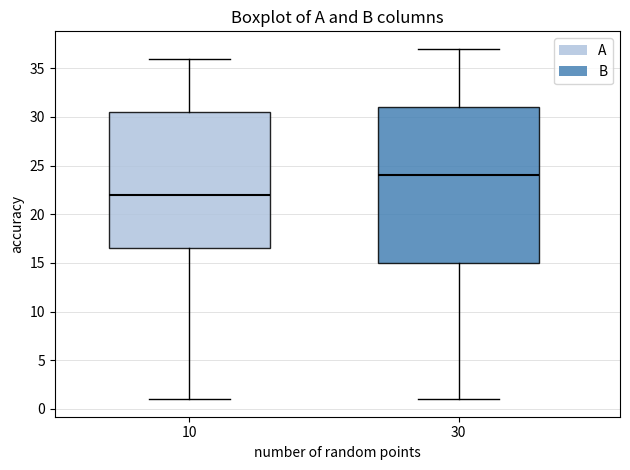

Where is the upper edge of the box at x = 30 on the y-axis? The values are not printed on the chart, so give them approximately, as read against the axis.

31.0